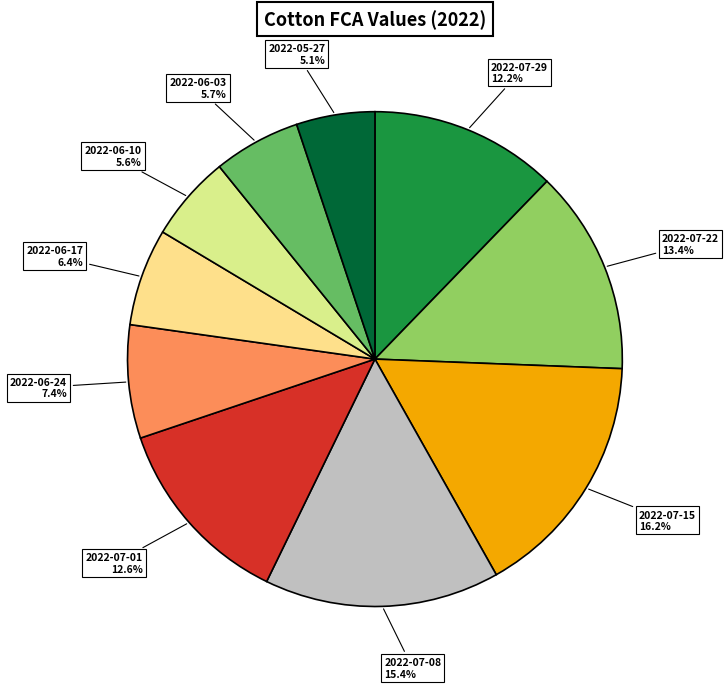

How many slices are in this pie chart?

10